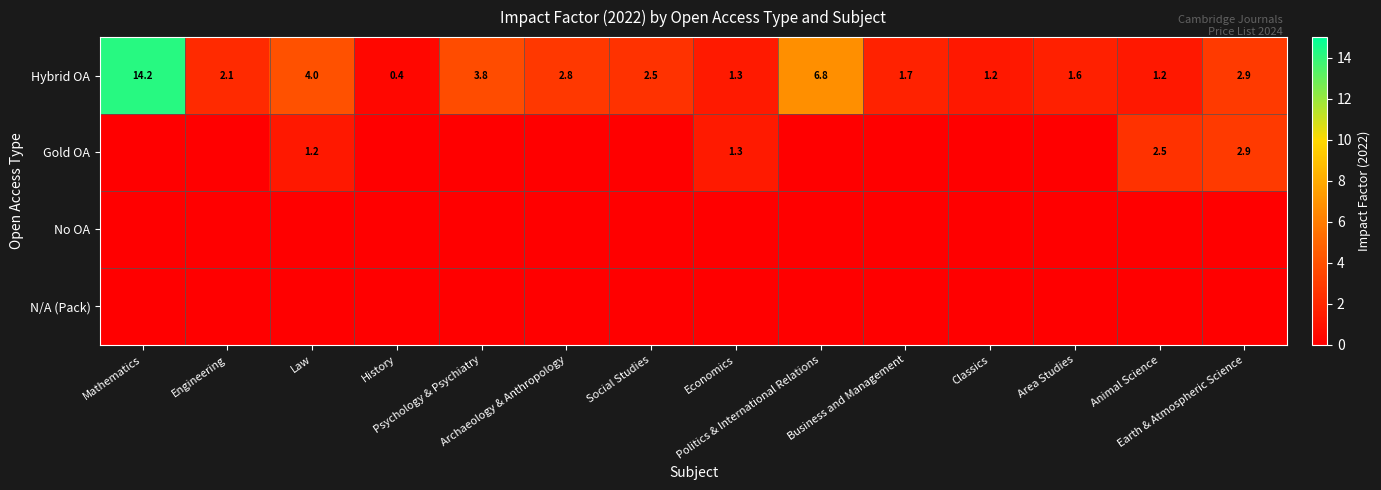

List the labels in order of No OA value, largest first.

Mathematics, Engineering, Law, History, Psychology & Psychiatry, Archaeology & Anthropology, Social Studies, Economics, Politics & International Relations, Business and Management, Classics, Area Studies, Animal Science, Earth & Atmospheric Science